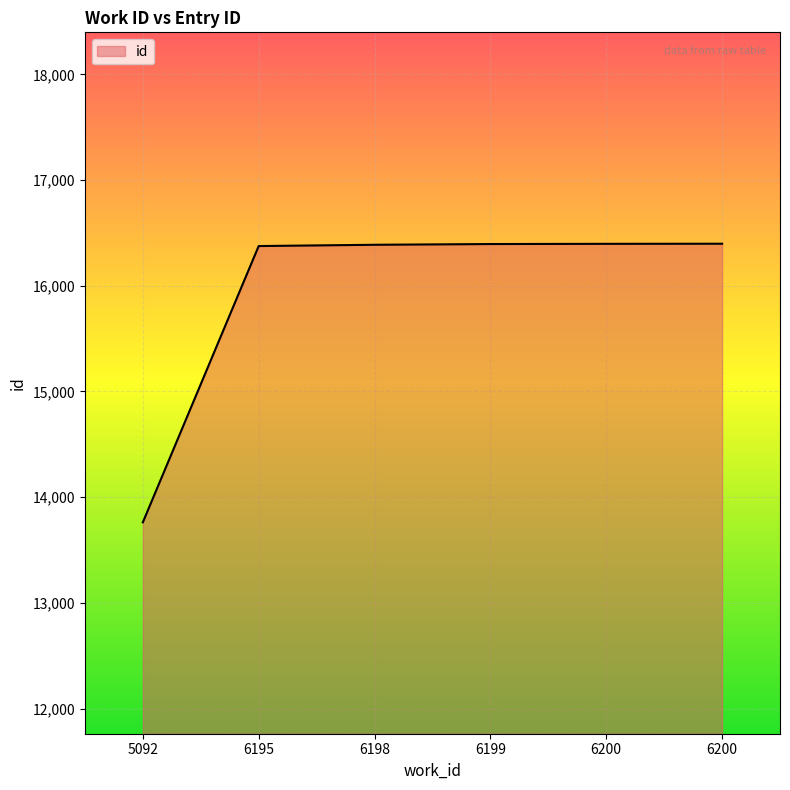

How many values are below 16395?

3